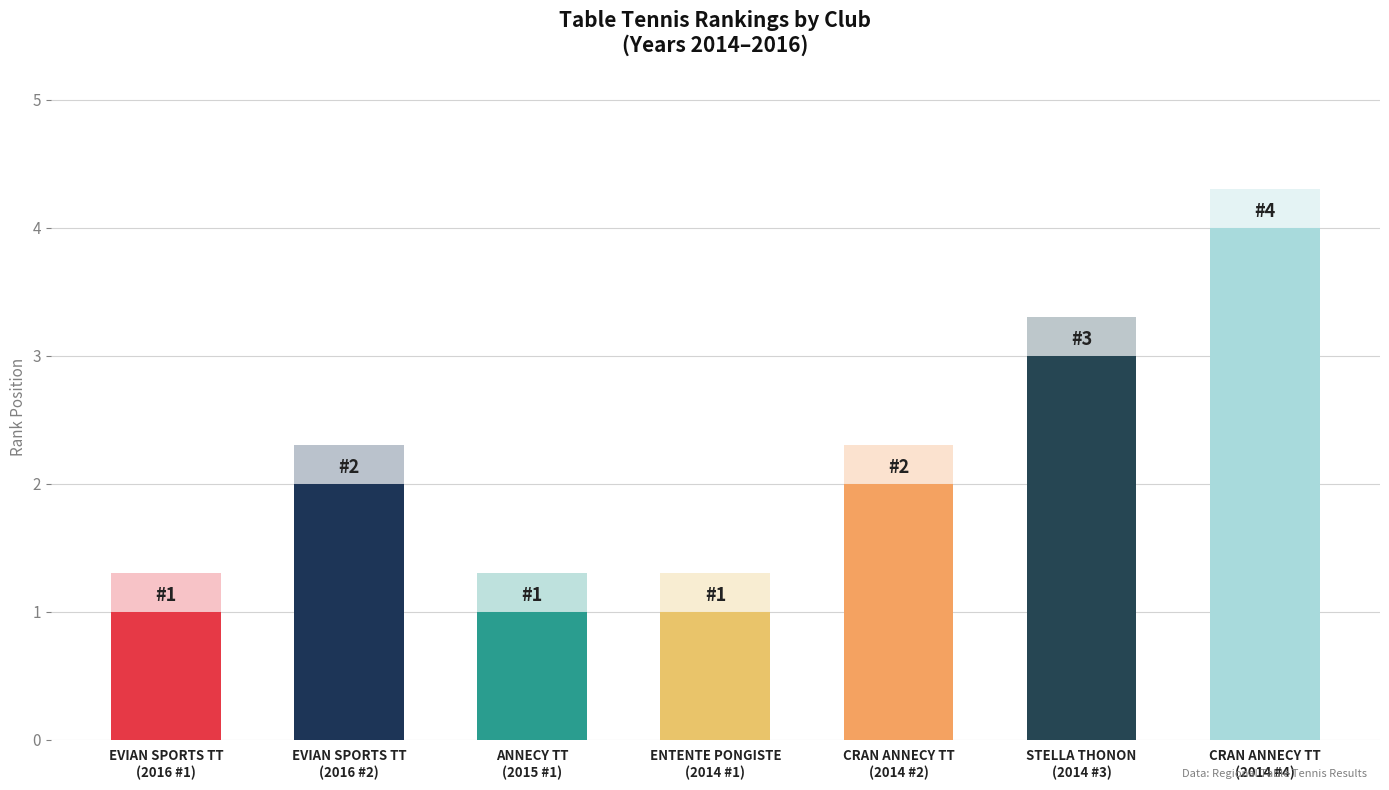

Reading left to right, what are all the values shown in this chart?

EVIAN SPORTS
TENNIS DE TABLE=1	EVIAN SPORTS
TENNIS DE TABLE=2	ANNECY
TENNIS DE TABLE=1	ENTENTE PONGISTE
AMBILLY=1	CRAN ANNECY TT=2	STELLA THONON=3	CRAN ANNECY TT=4